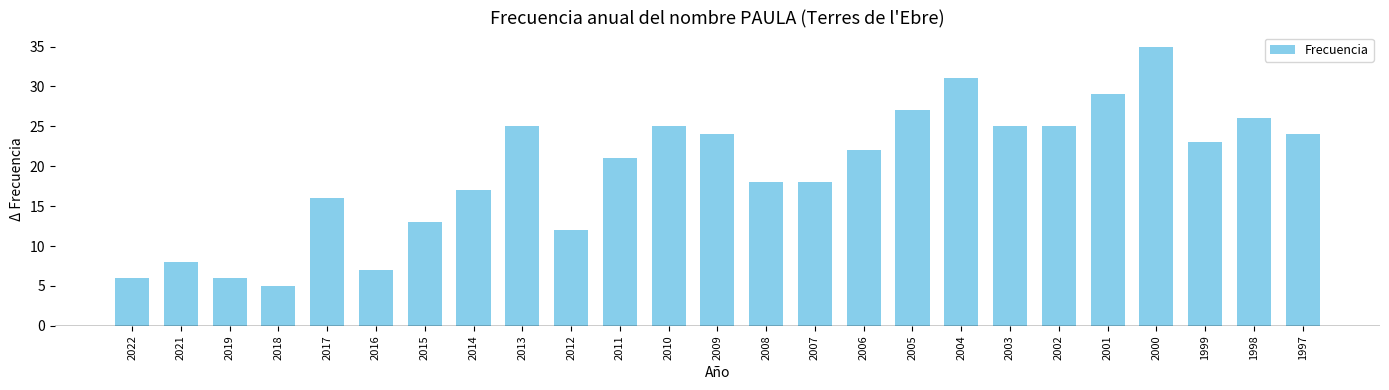

The value at 2018 is 9. True or false?

False